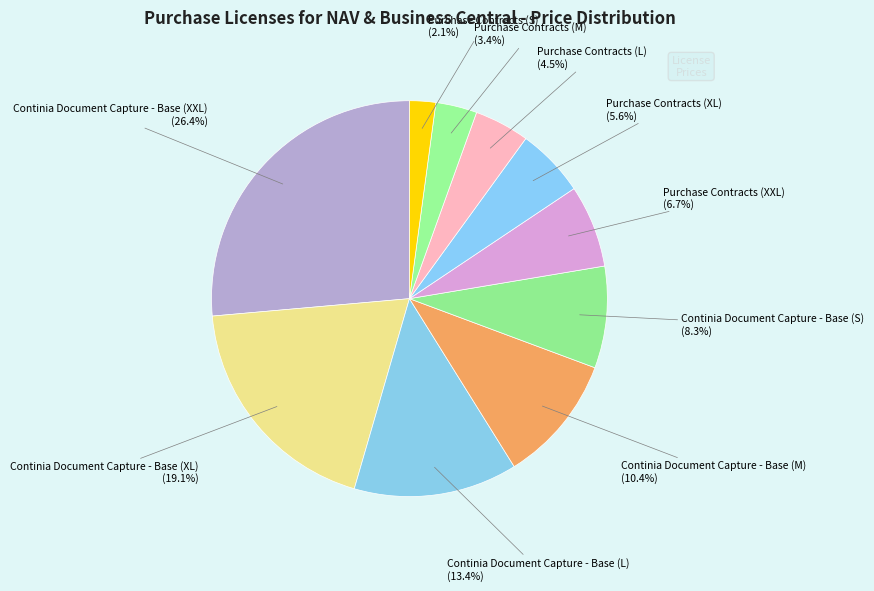

Does Continia Document Capture - Base (XL) account for over 50% of the chart?

No